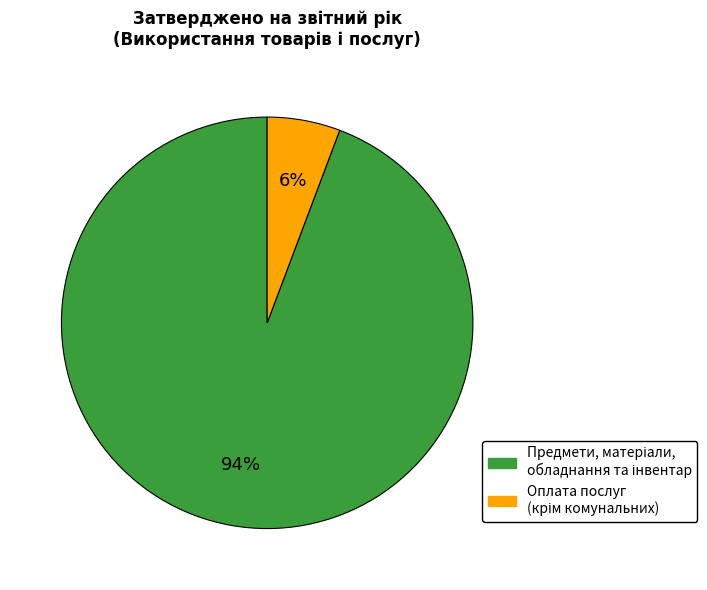

To the nearest percent, what is the average slice percentage?

50%